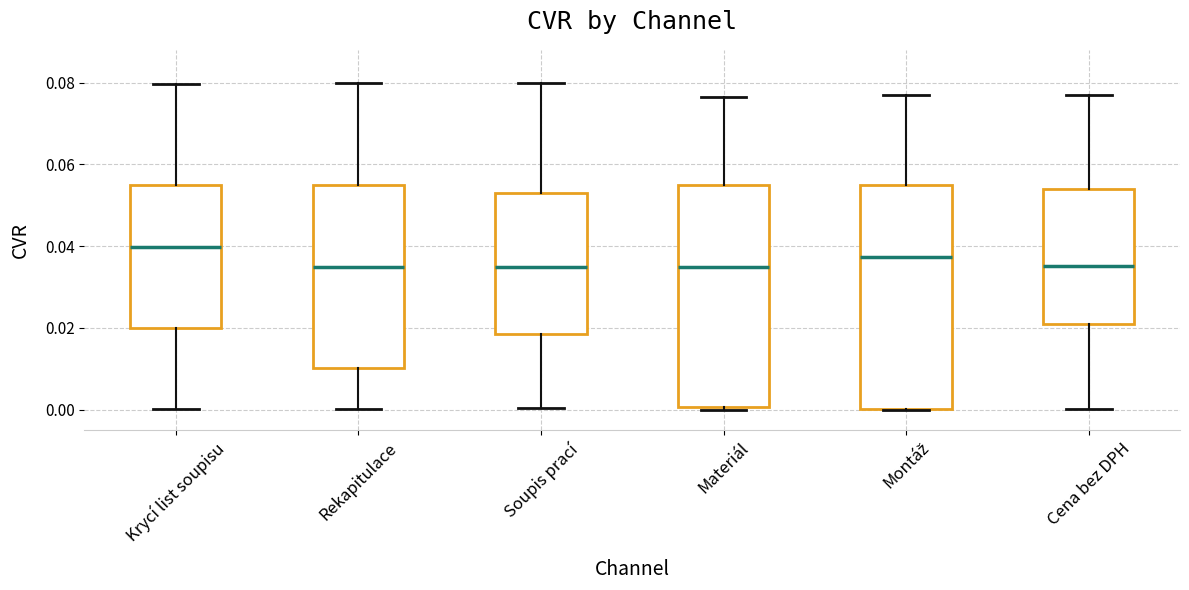

Which box's median line is the highest?

Krycí list soupisu